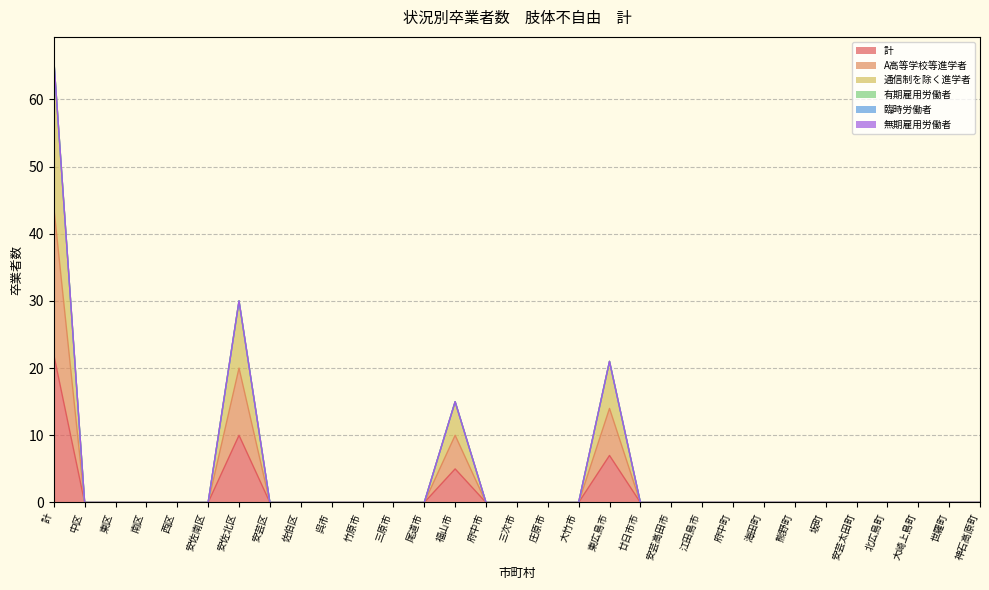

True or false: 通信制を除く進学者 and 計 intersect in this chart.

False